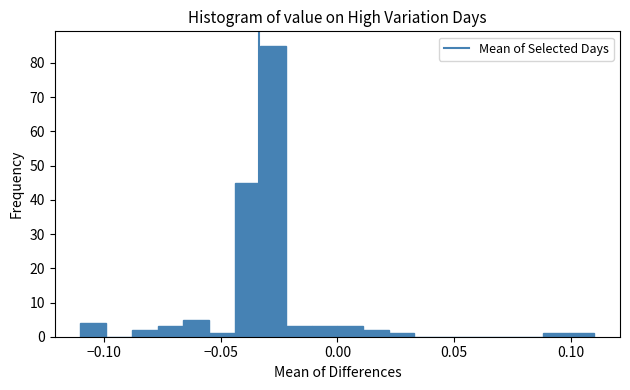

Read against the x-axis, roughly where is the centre of the tallest bar?

-0.025